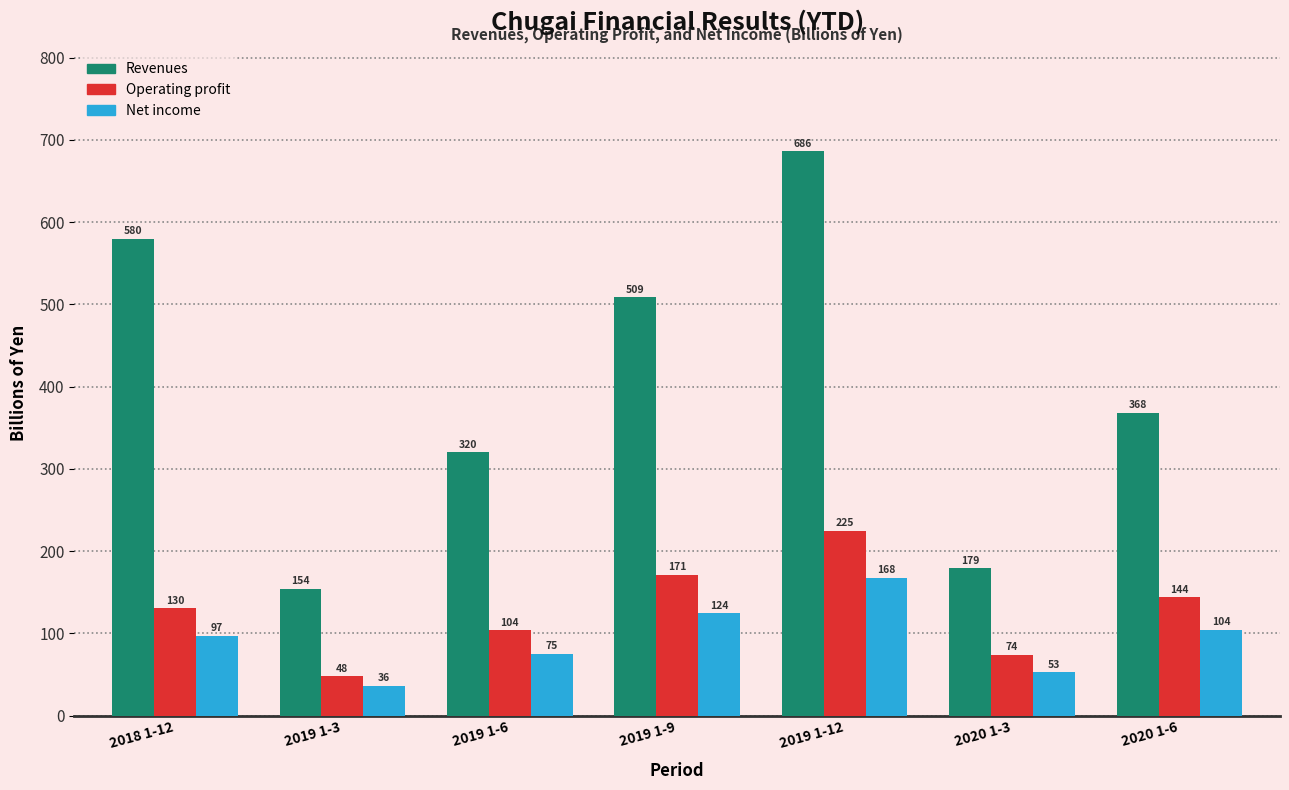

What is the spread (max minus min) of values at 2019 1-3?

118.0